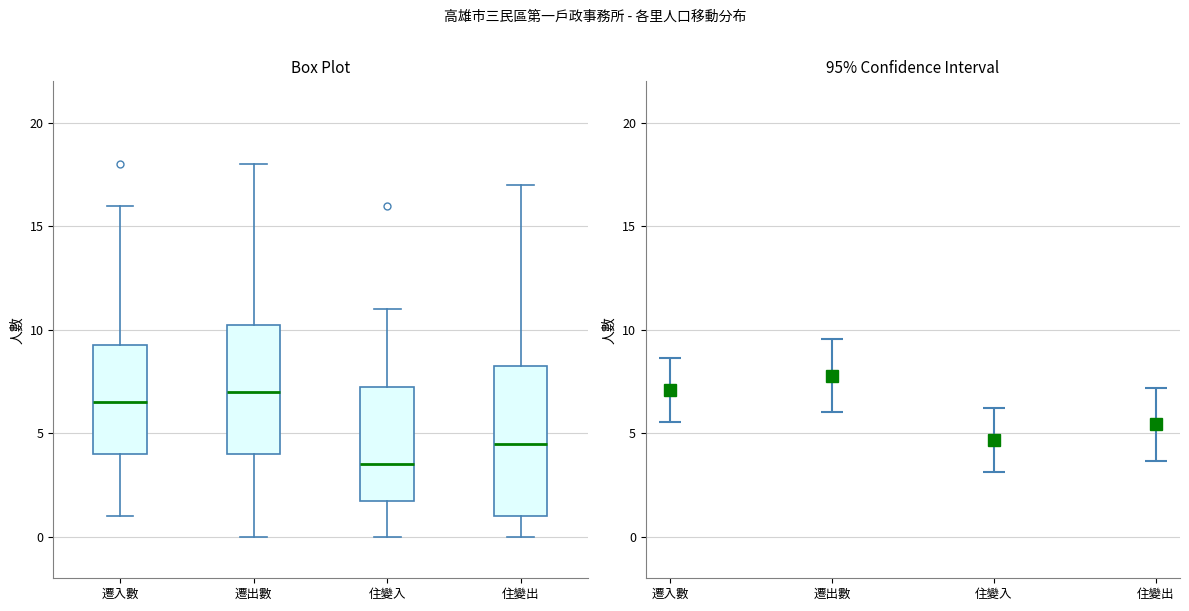

Reading left to right, read every box against the y-axis: the position of its median line, the range the box covers, and the ends of its whiskers. The values are not printed on the chart, so give them approximately, as read against the axis.

遷入數: median 6.5, box 4.0 to 9.5, whiskers 1.0 to 16.0
遷出數: median 7.0, box 4.0 to 10.5, whiskers 0.0 to 18.0
住變入: median 3.5, box 2.0 to 7.5, whiskers 0.0 to 11.0
住變出: median 4.5, box 1.0 to 8.5, whiskers 0.0 to 17.0